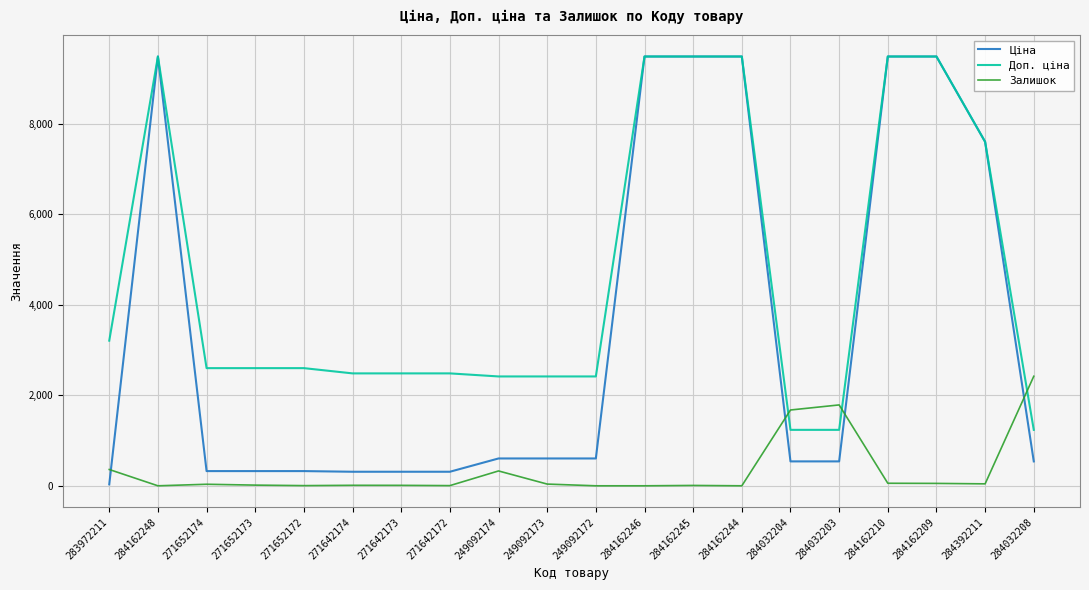

Which series changed the most between 249092172 and 284162244?

Ціна